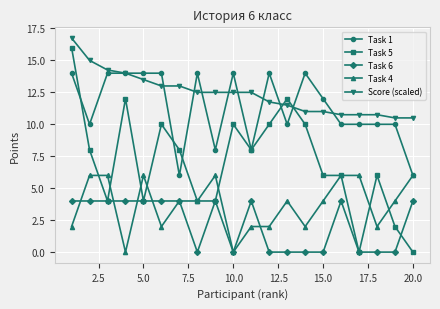

Count the Task 4 values in the range 2 to 6.

18